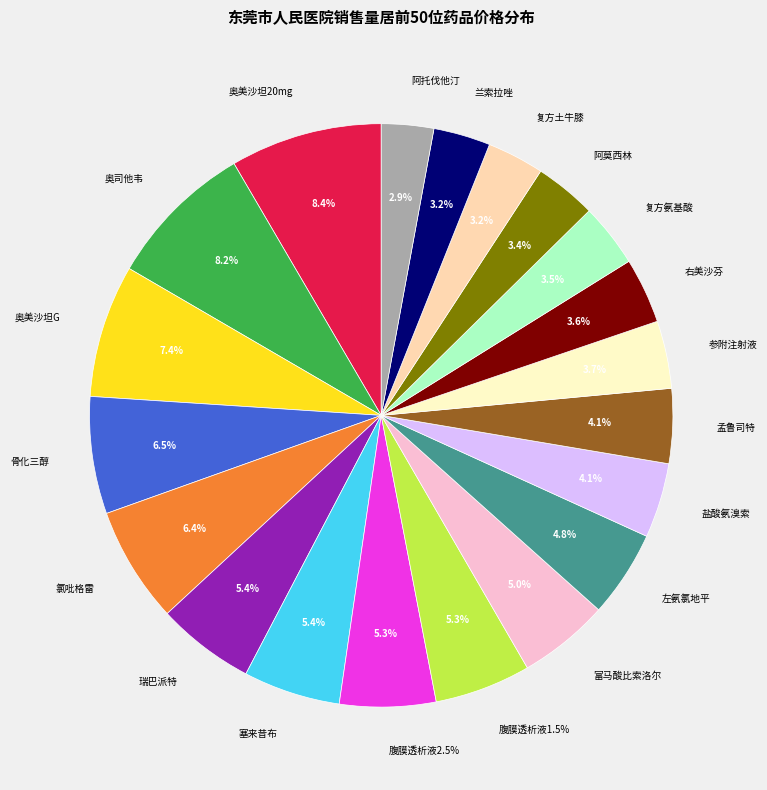

What portion of the pie excludes 包?

99.7%